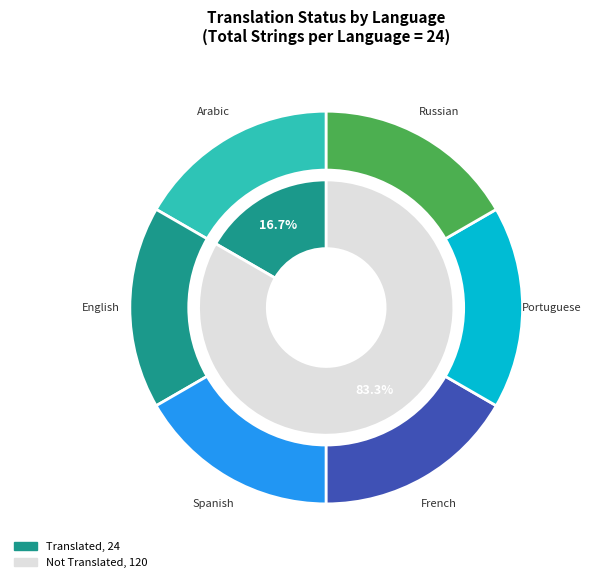

How many slices are in this pie chart?

6